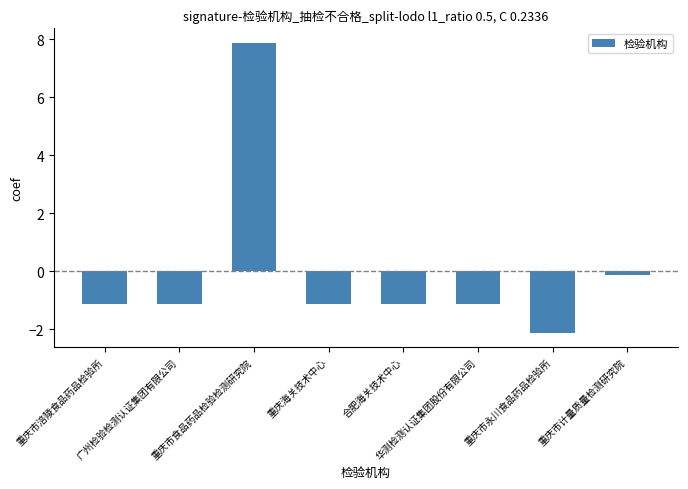

Count the number of categories in the chart.

8